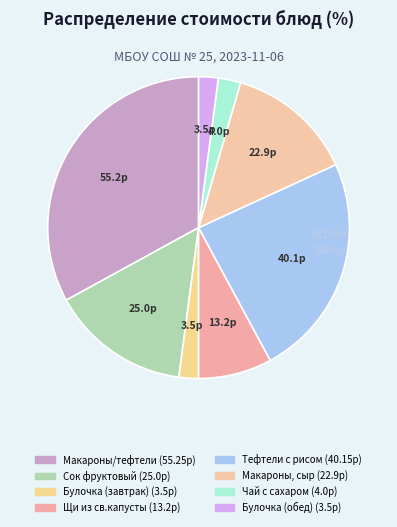

What portion of the pie excludes Чай с сахаром?

97.6%